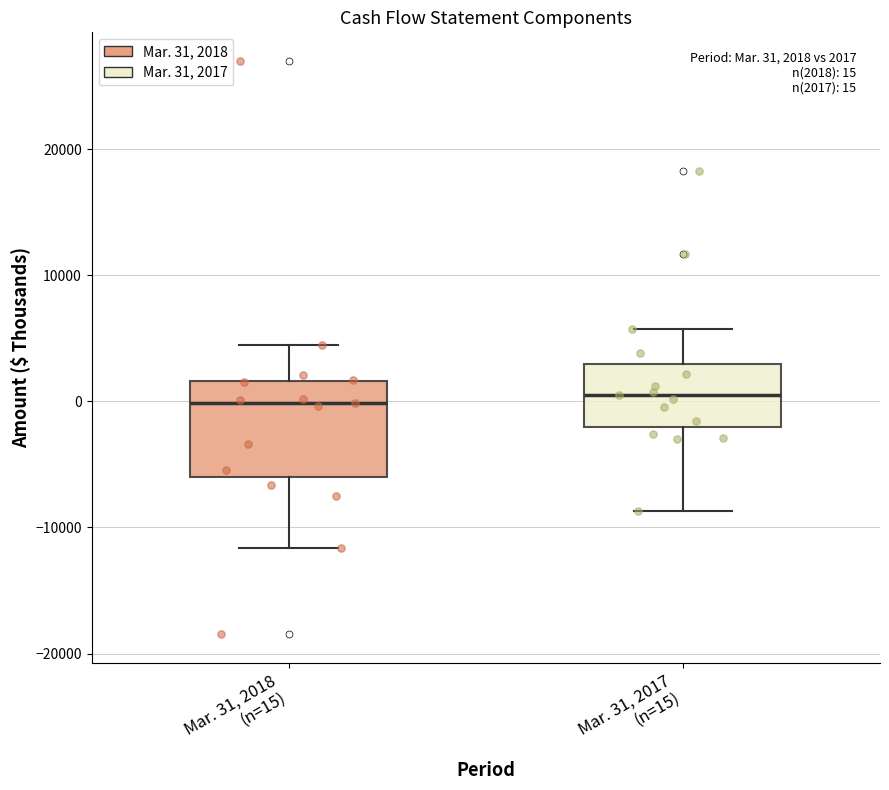

Comparing the boxes themselves (not the whiskers), which one is the tallest?

Mar. 31, 2018 (n=15)